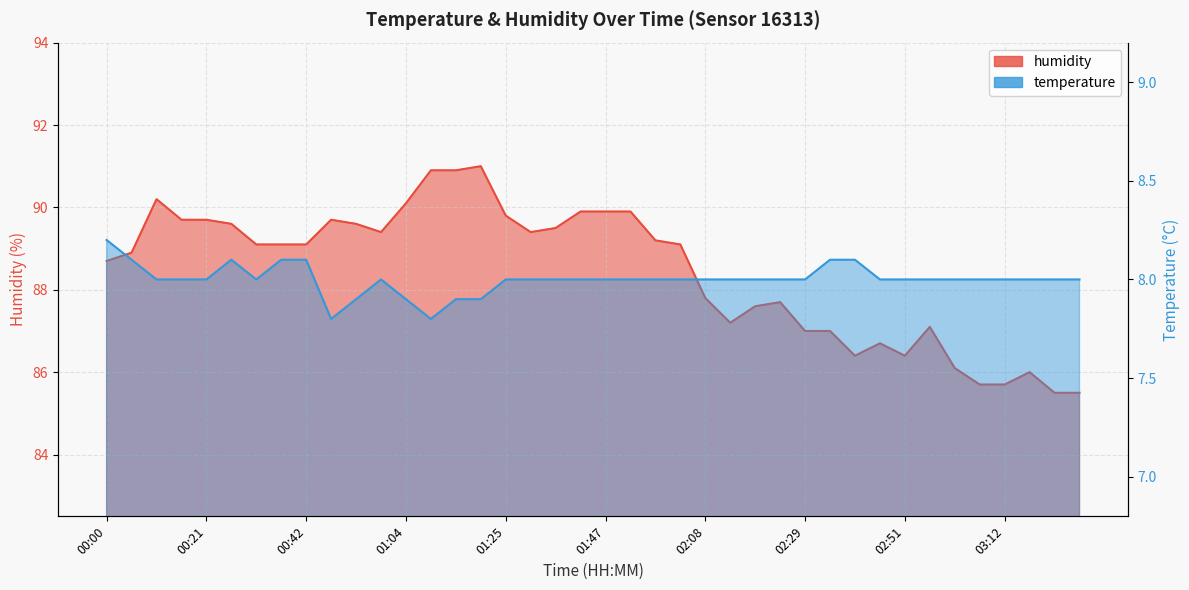

The value of humidity at 03:02 is 86.1. True or false?

True